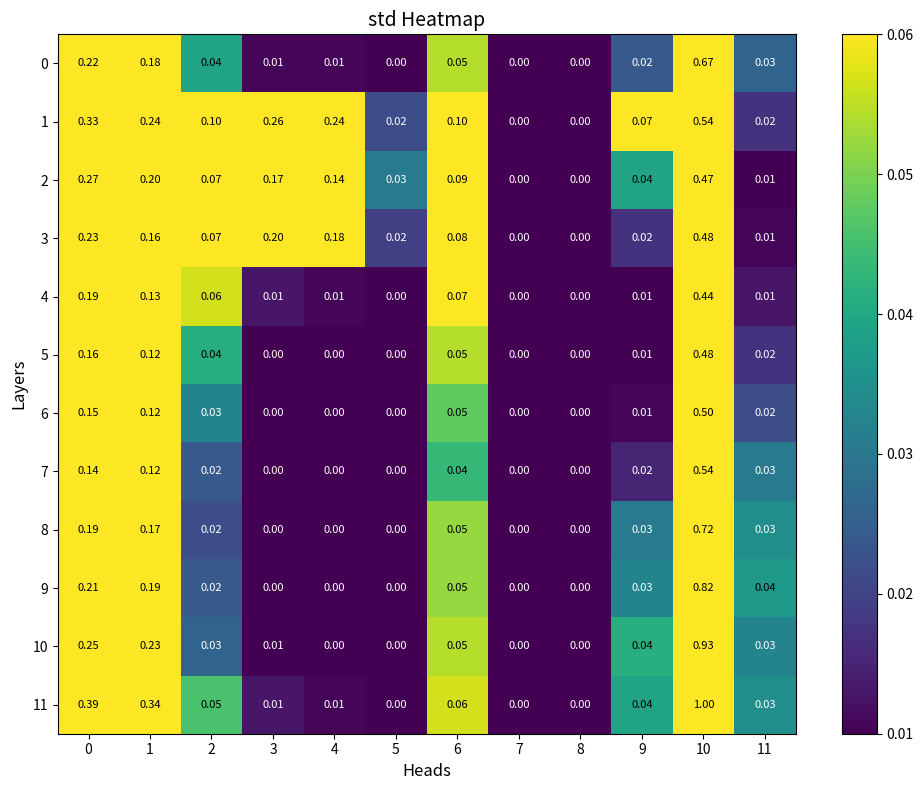

How many series are shown in this chart?

12